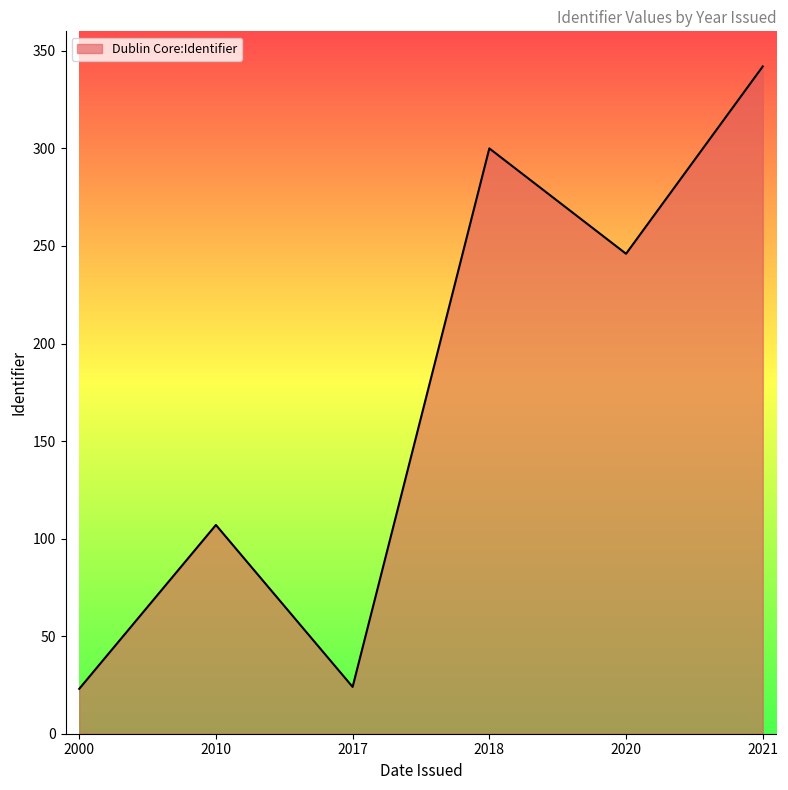

At which category does the data reach its first local peak?

2010